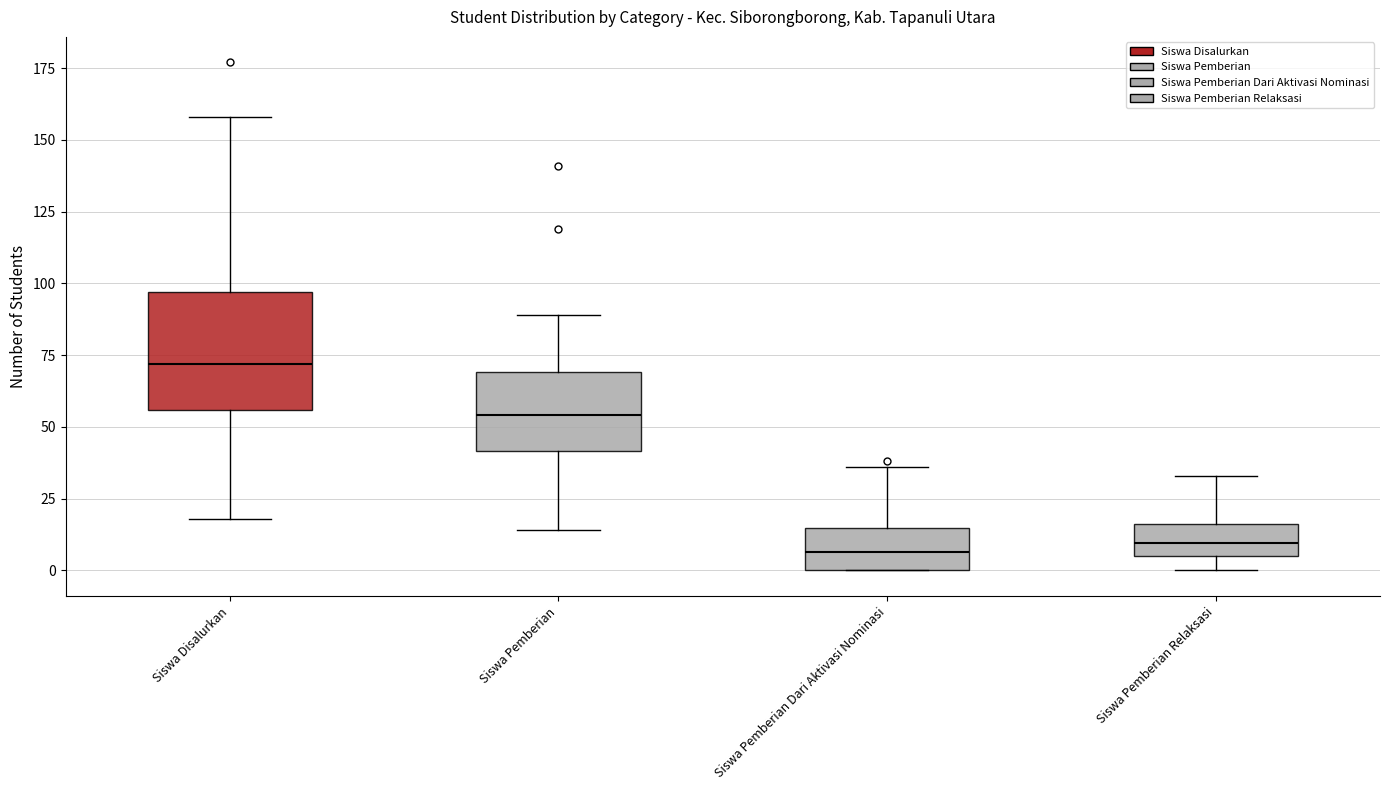

Reading left to right, transcribe this box plot: for each box, give where its median line is, the range the box spans, and where its two whiskers end, as read against the y-axis. The values are not printed on the chart, so give them approximately, as read against the axis.

Siswa Disalurkan: median 70, box 55 to 95, whiskers 20 to 160
Siswa Pemberian: median 55, box 40 to 70, whiskers 15 to 90
Siswa Pemberian Dari Aktivasi Nominasi: median 5, box 0 to 15, whiskers 0 to 35
Siswa Pemberian Relaksasi: median 10, box 5 to 15, whiskers 0 to 35